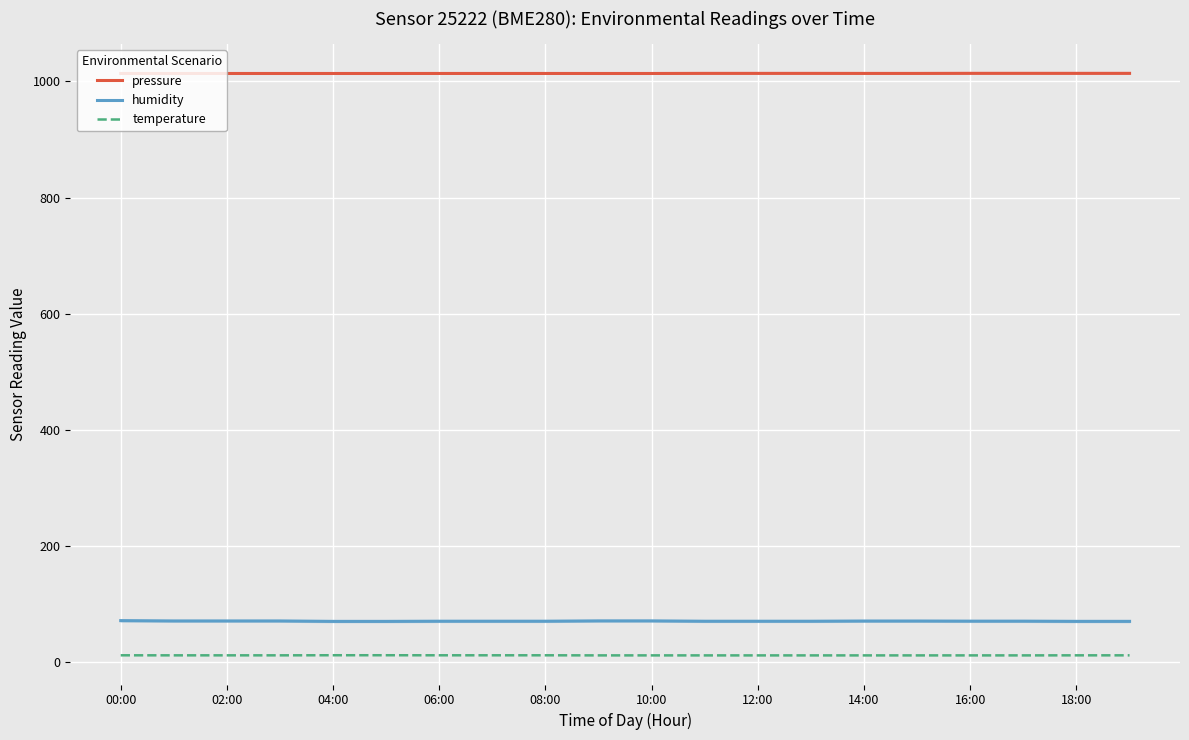

True or false: temperature and humidity intersect in this chart.

False